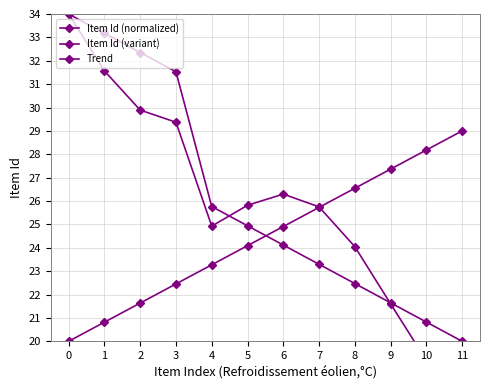

Count the number of categories in the chart.

12